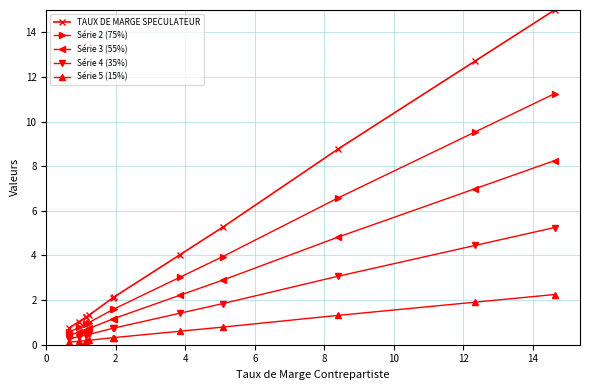

Rank the series by their maximum value, from highest to lowest.

TAUX DE MARGE SPECULATEUR, Série 2 (75%), Série 3 (55%), Série 4 (35%), Série 5 (15%)